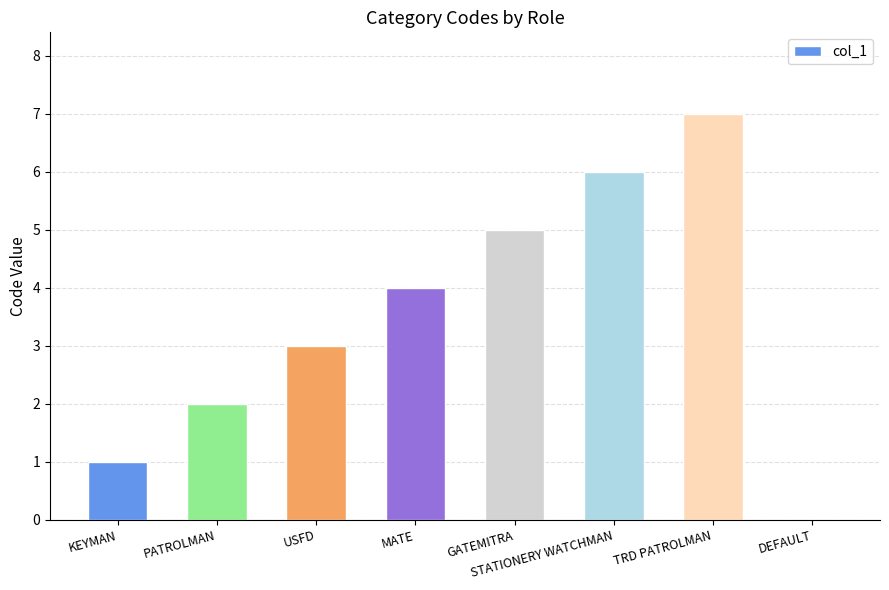

What is the sum of the values at MATE and GATEMITRA?

9